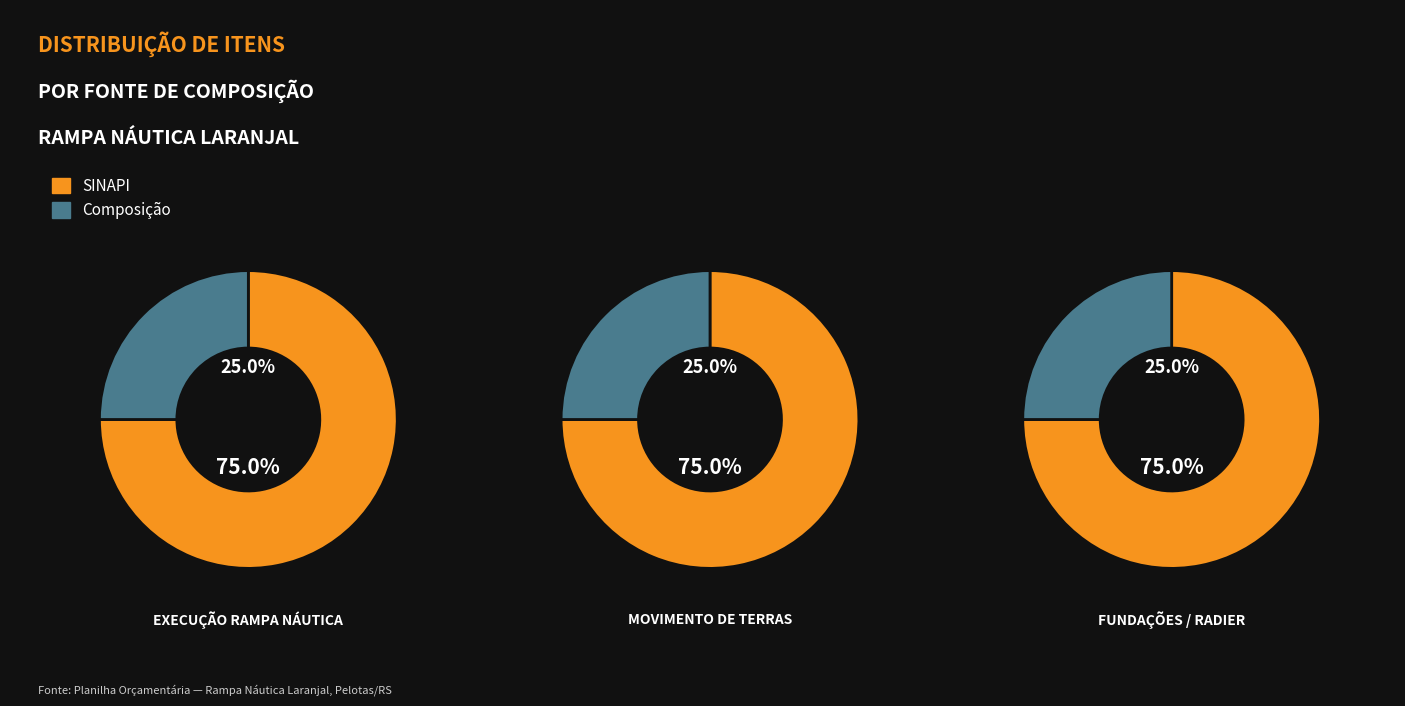

How many slices are in this pie chart?

6